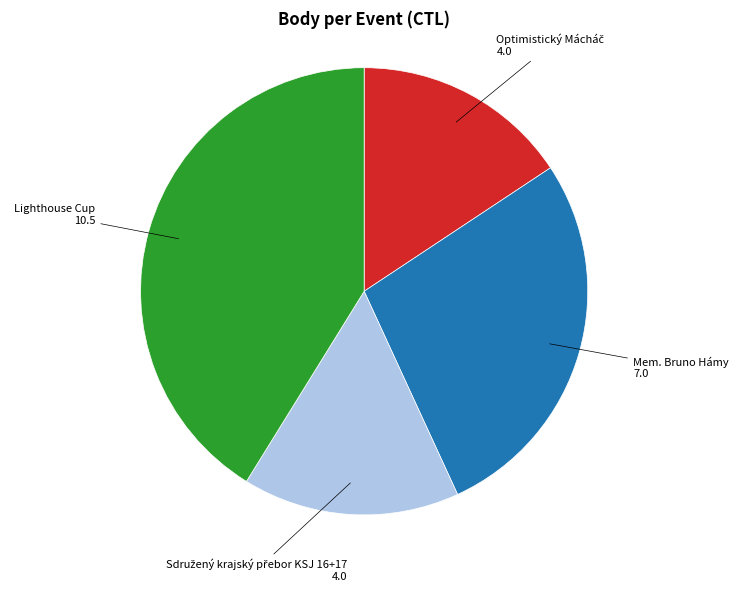

Does any single category account for the majority?

No